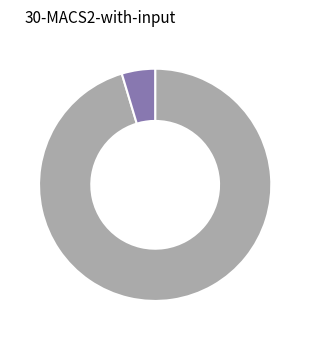

Is there any slice that represents more than half of the pie?

Yes